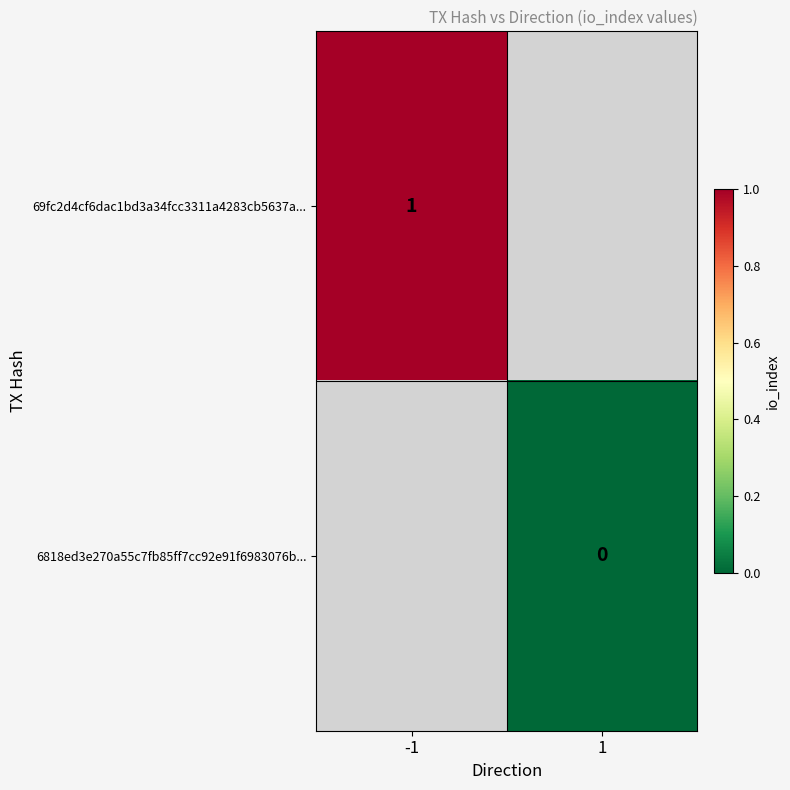

True or false: 69fc2d4cf6dac1bd3a34fcc3311a4283cb5637a... has a value of 2 at -1.

False